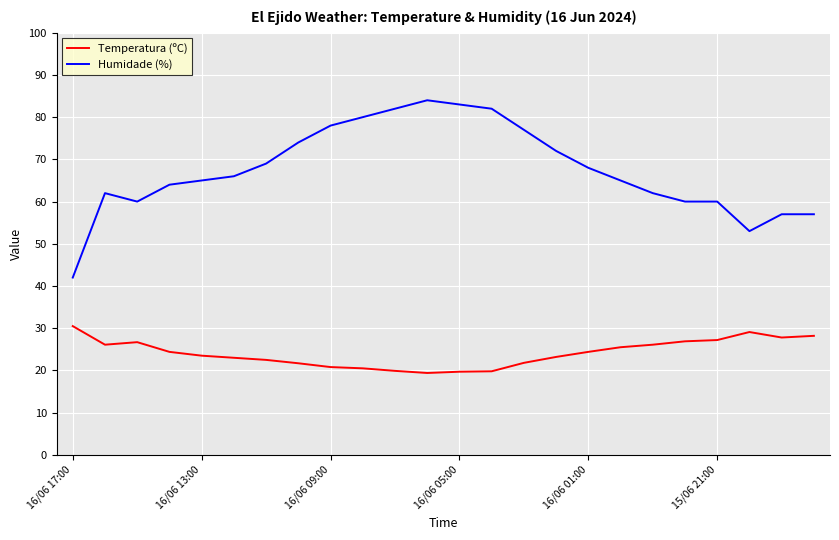

List the series in order of their overall mean, lowest first.

Temperatura (ºC), Humidade (%)